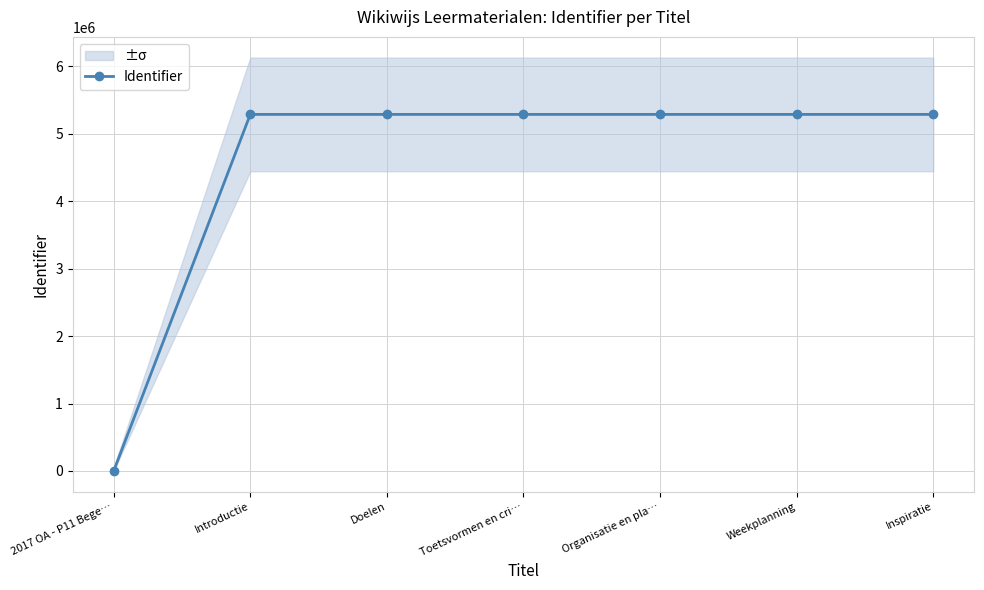

Which label corresponds to the smallest value in the chart?

2017 OA - P11 Bege…